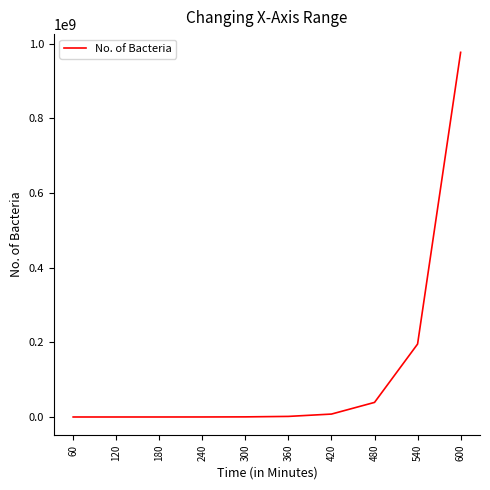

What is the difference between the maximum and minimum values?

976562000